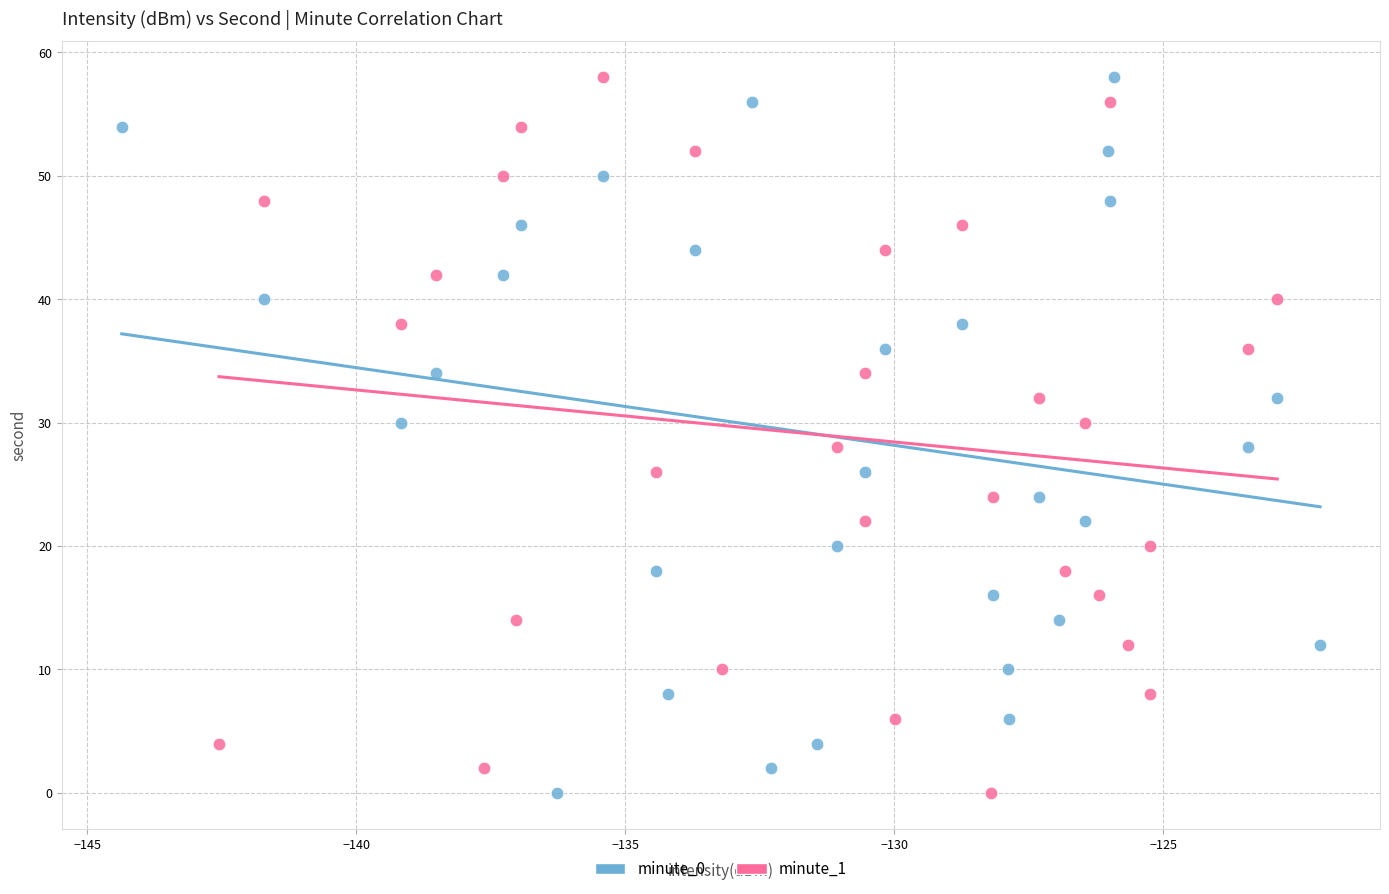

What are all the series names shown in the legend?

minute_0, minute_1